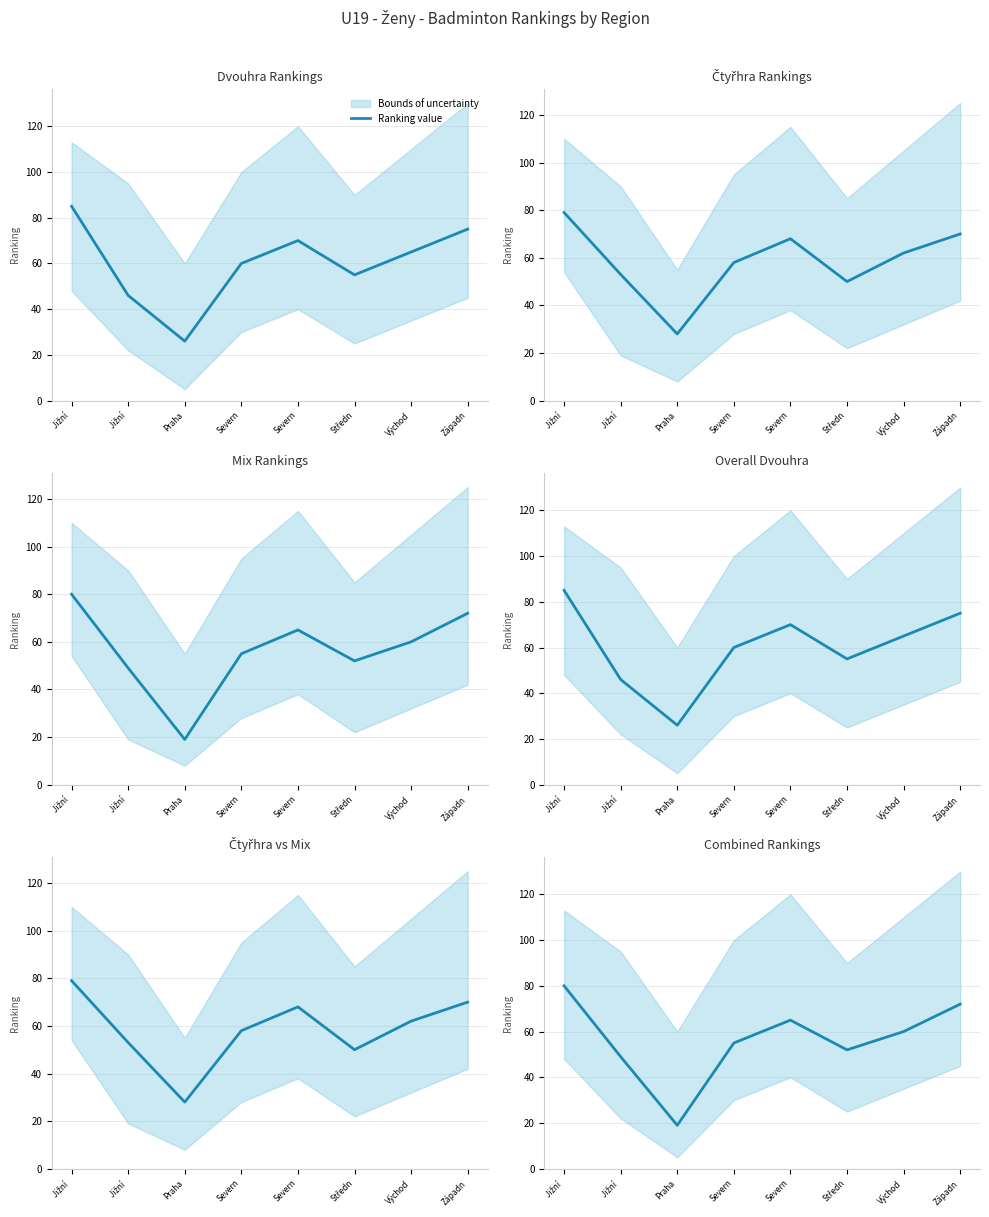

Reading left to right, list all the values displayed in this chart.

Jižní =80	Jižní =49	Praha=19	Severn=55	Severn=65	Středn=52	Východ=60	Západn=72